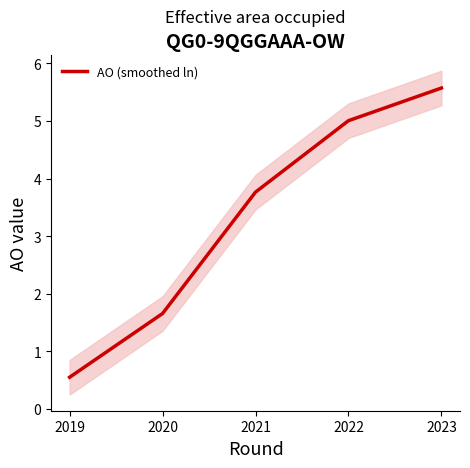

Reading left to right, extract all data points from this chart.

2019=0.5	2020=1.7	2021=3.8	2022=5.0	2023=5.6